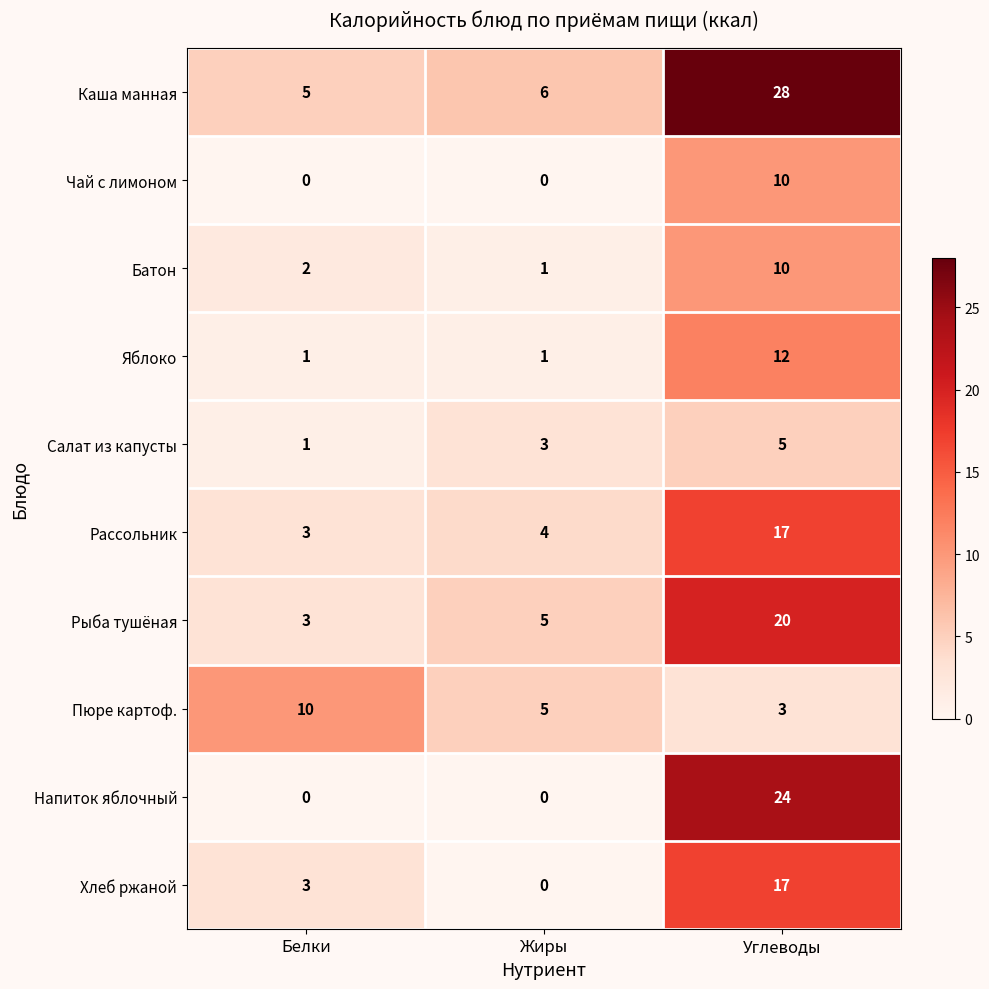

Is it true that Рыба тушёная equals 20 at Углеводы?

True